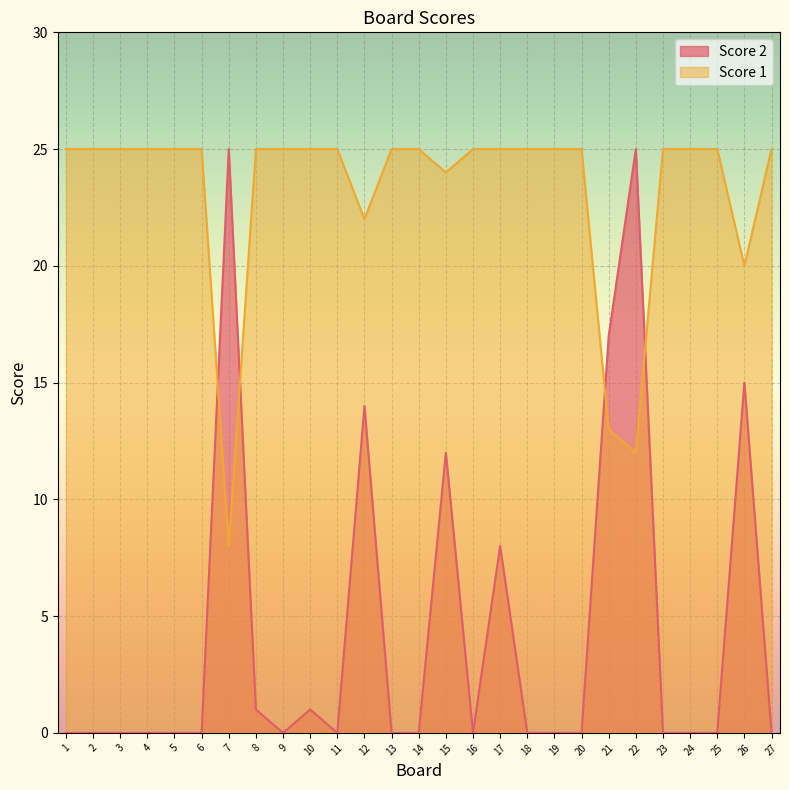

What are all the series names shown in the legend?

Score 2, Score 1